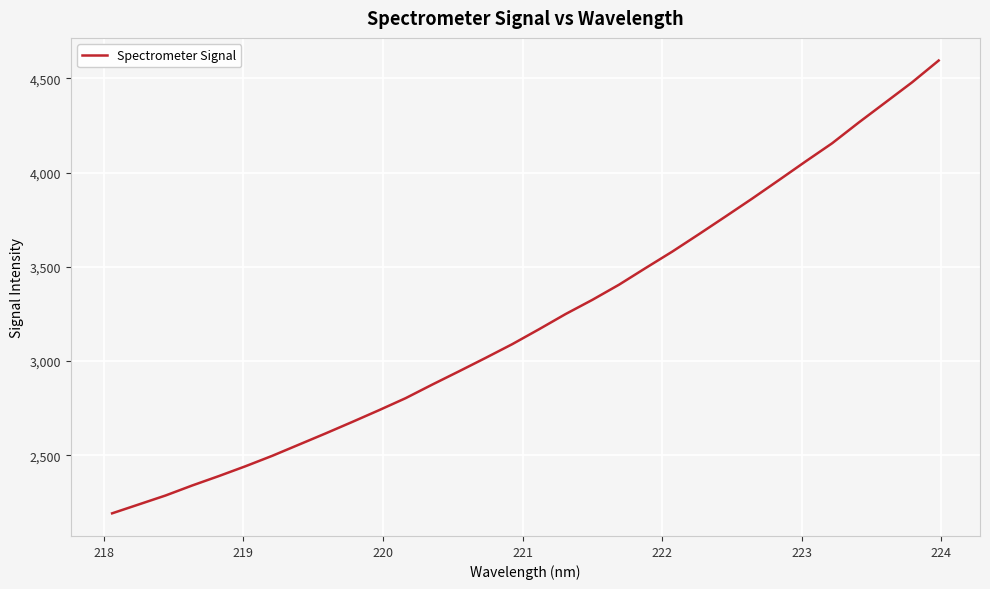

What is the greatest value displayed?

4595.4